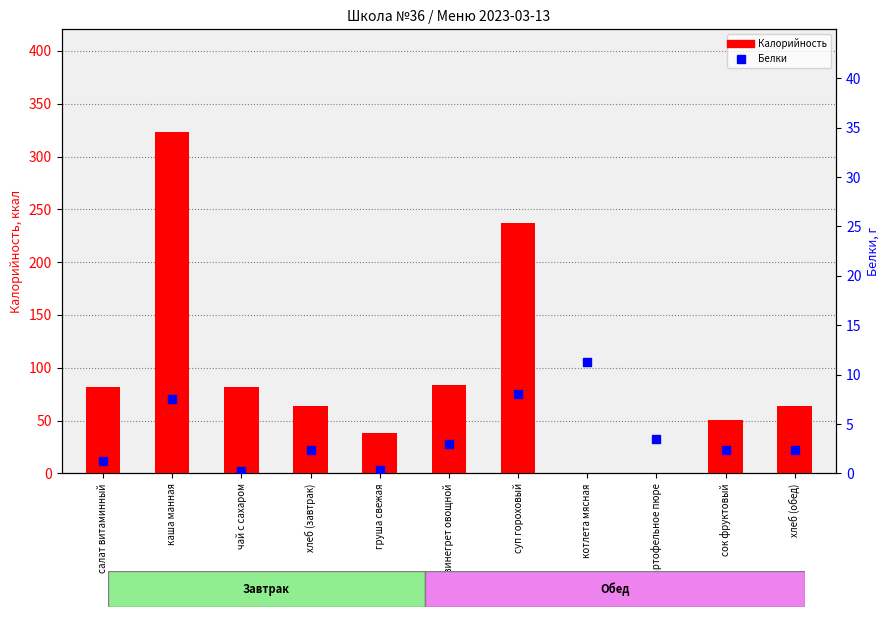

Which series contains the lowest Y value?

Калорийность